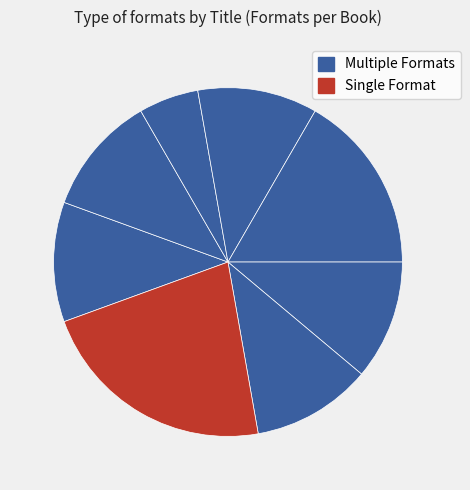

How many segments does this pie chart have?

8